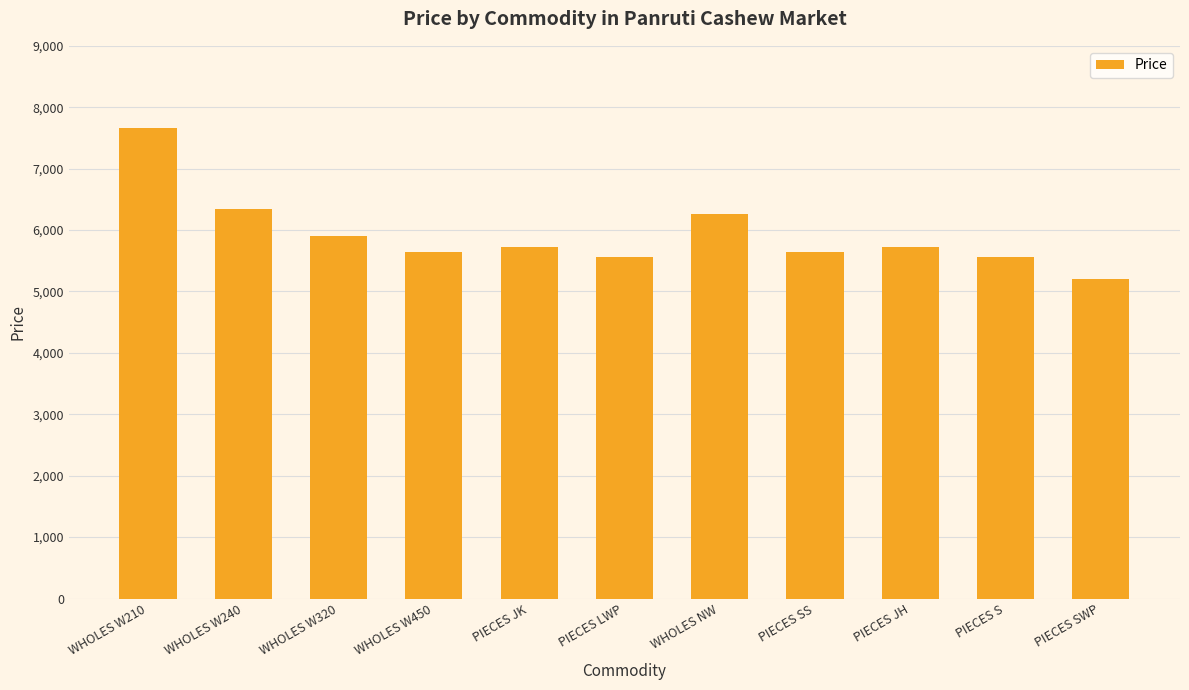

True or false: the data shows 1488 at WHOLES NW.

False